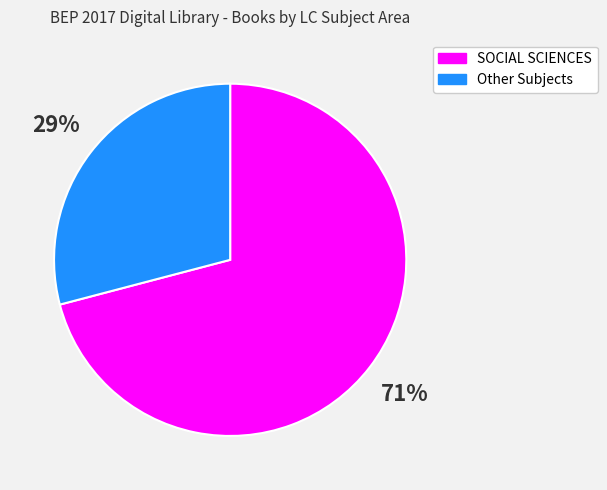

Is the sum of SOCIAL SCIENCES and Other Subjects greater than half?

Yes